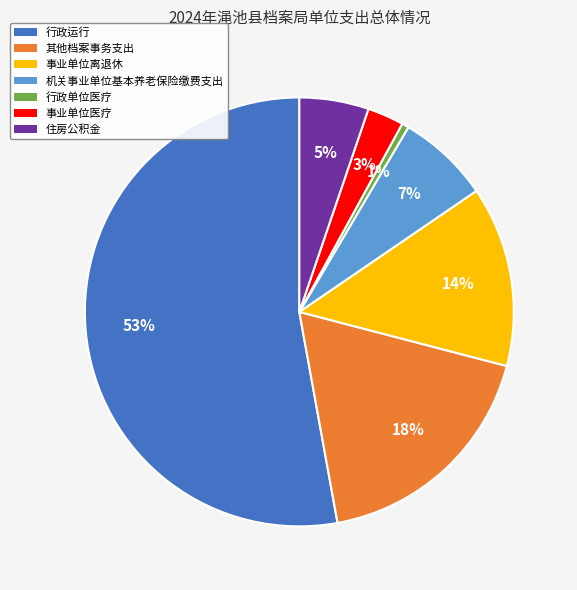

Is it true that 行政运行 is 53% of the pie?

True